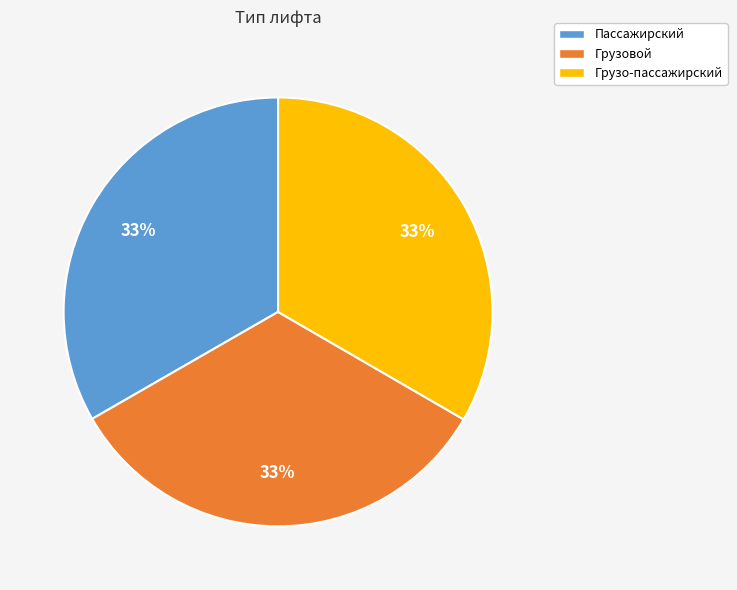

True or false: Пассажирский accounts for 33% of the total.

True